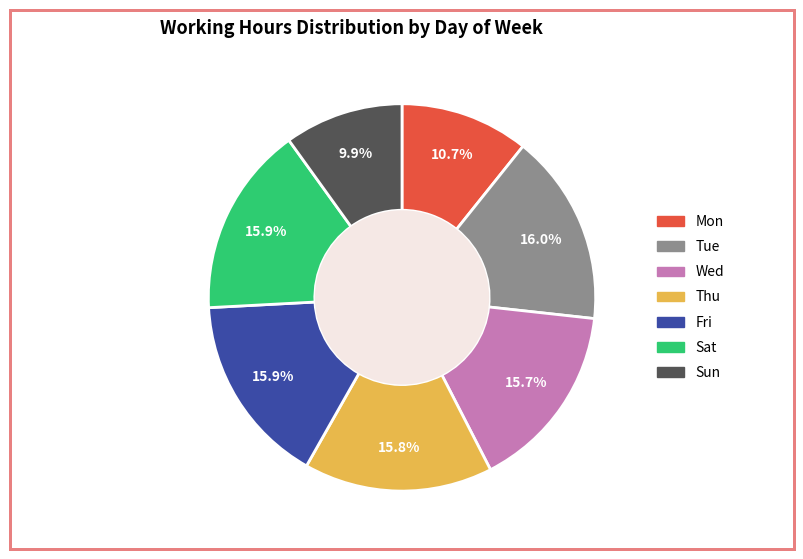

How many slices are in this pie chart?

7